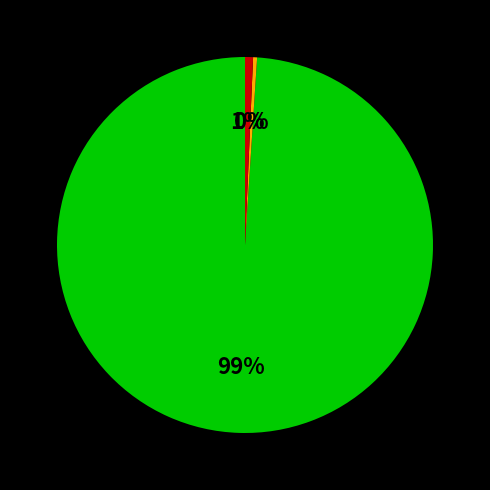

To the nearest percent, what is the average slice percentage?

33%